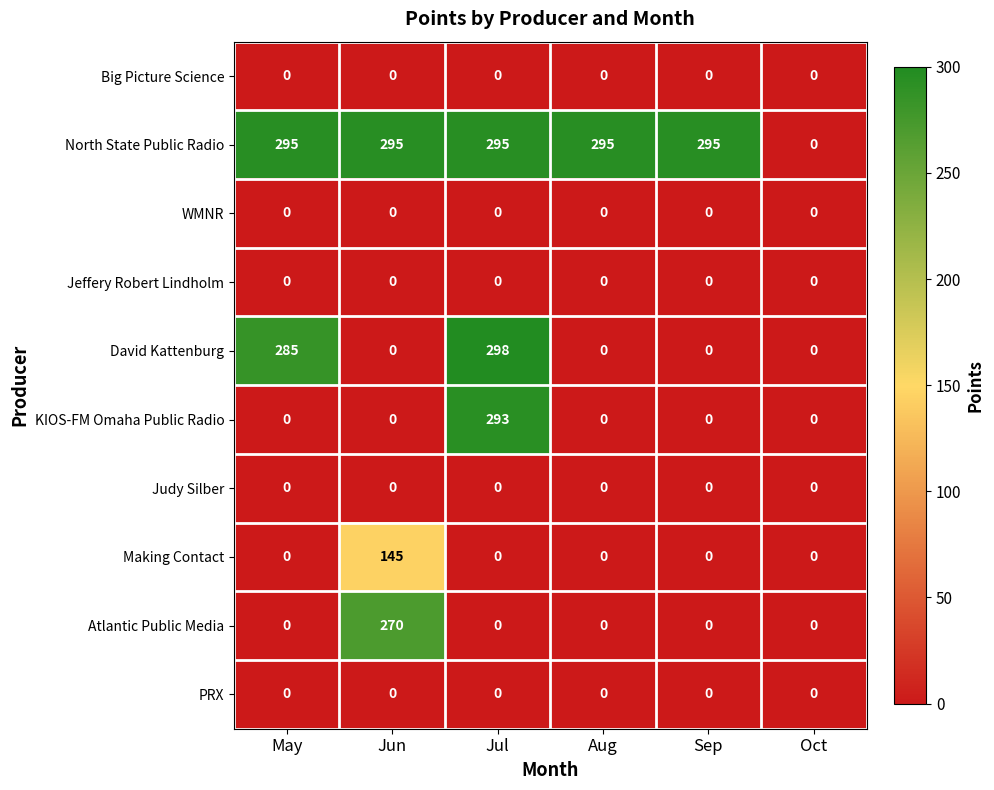

At how many categories does at least one series exceed 124?

5